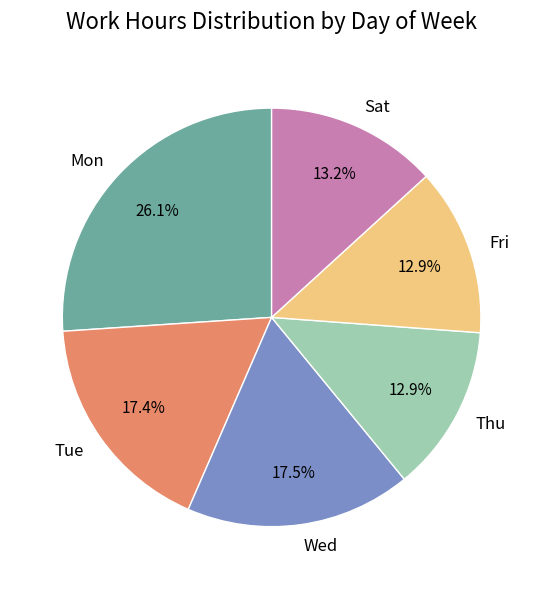

Which has a higher value, Mon or Sat?

Mon